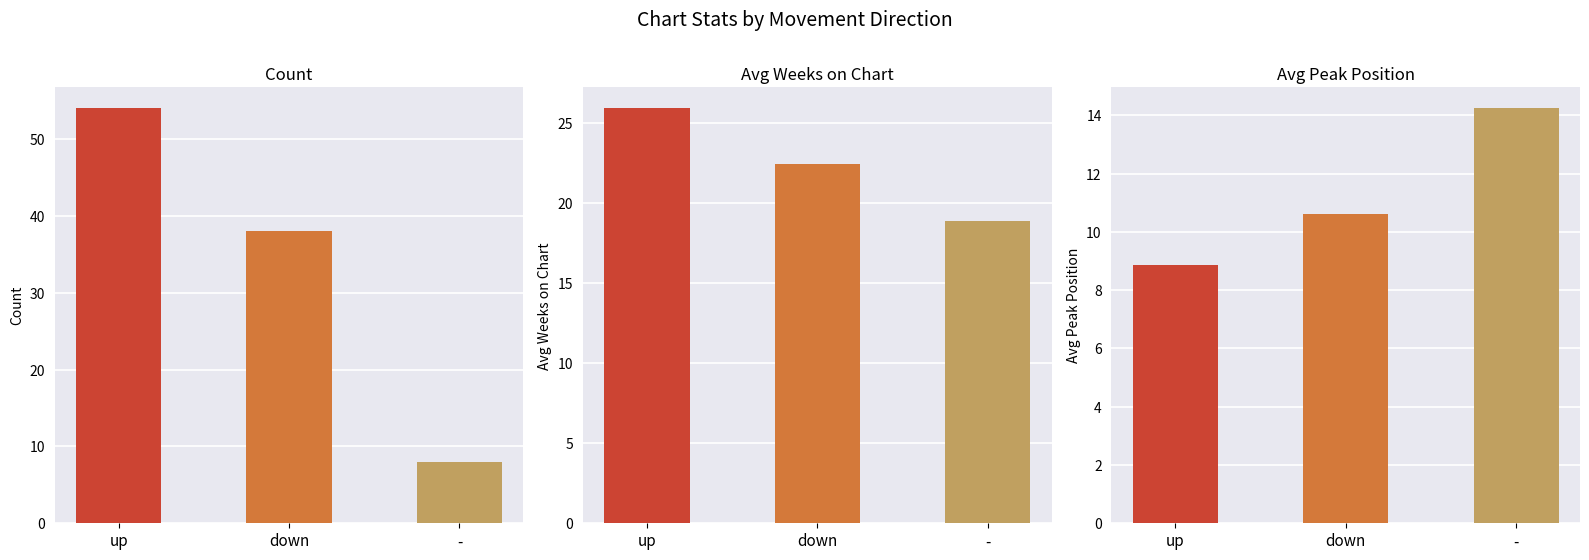

Reading right to left, extract all data points from this chart.

Count: -=8.0	down=38.0	up=54.0
Avg Weeks on Chart: -=18.9	down=22.5	up=26.0
Avg Peak Position: -=14.2	down=10.6	up=8.8